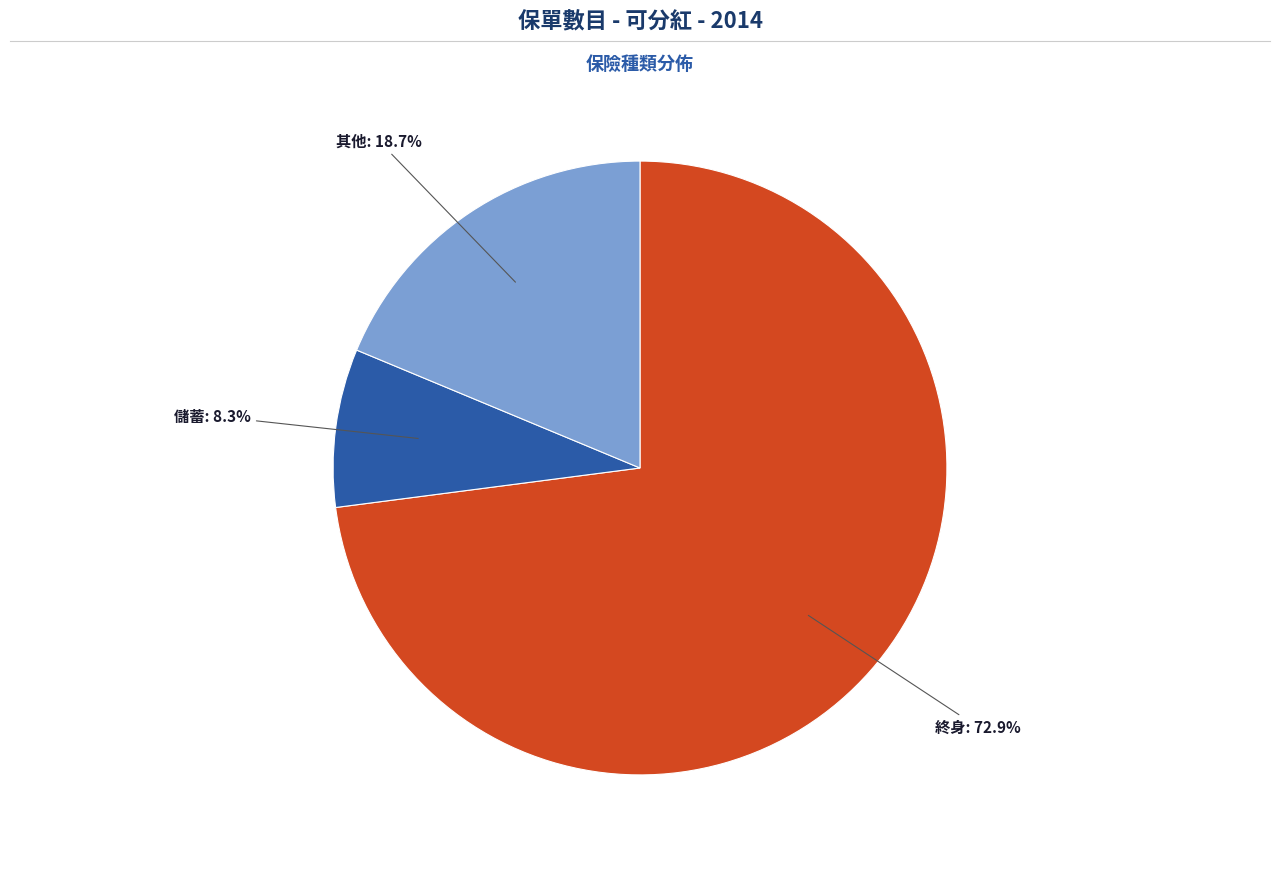

Is the sum of 儲蓄 and 終身 greater than half?

Yes